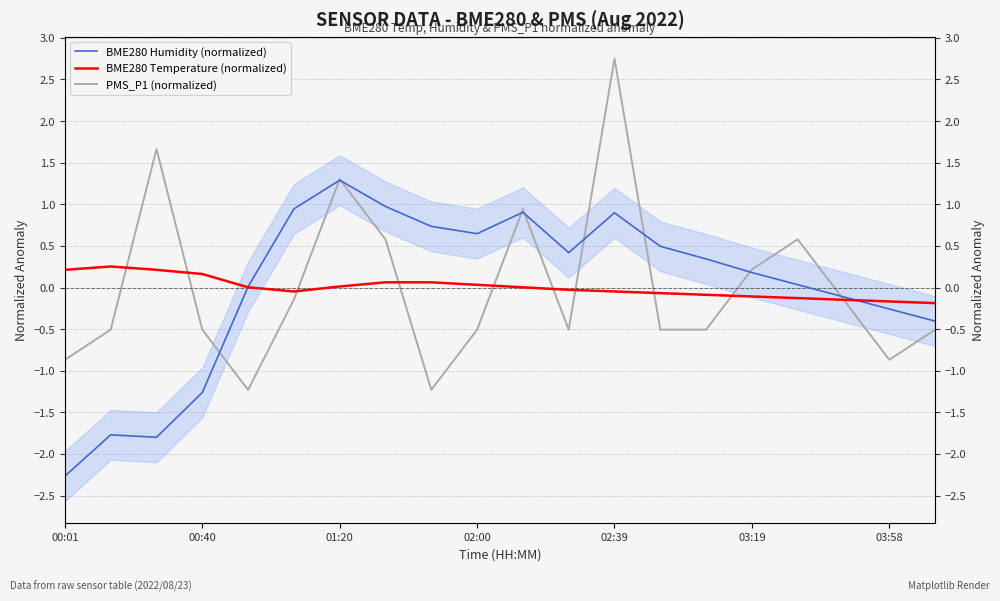

Which series changed the most between 00:01 and 19?

BME280 Humidity (normalized)